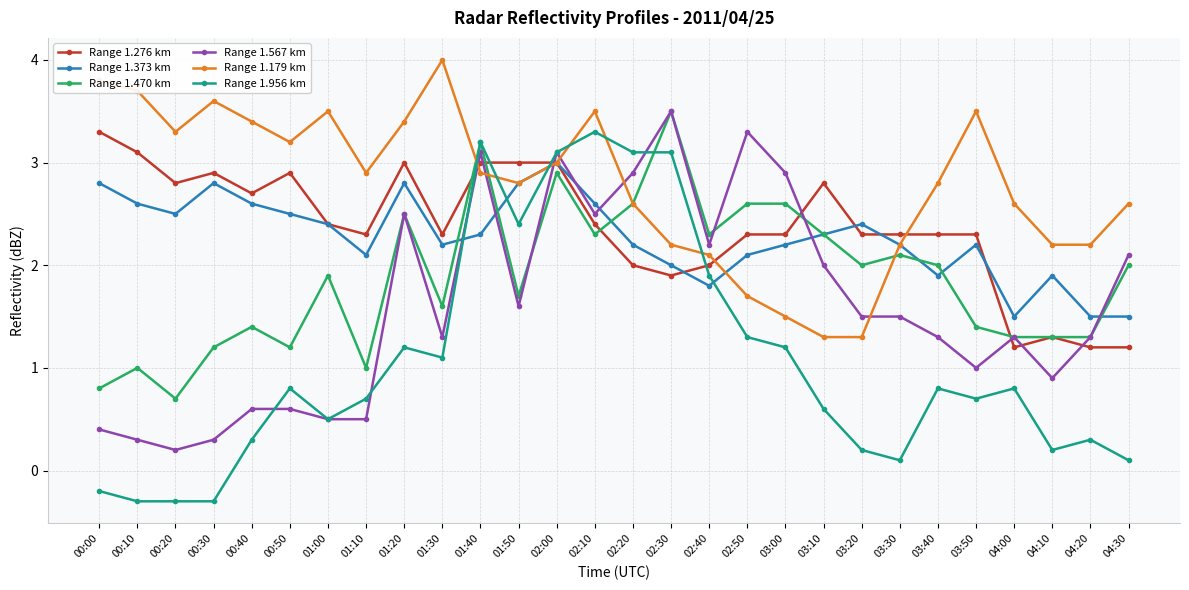

Which series has the widest spread of values?

Range 1.956 km